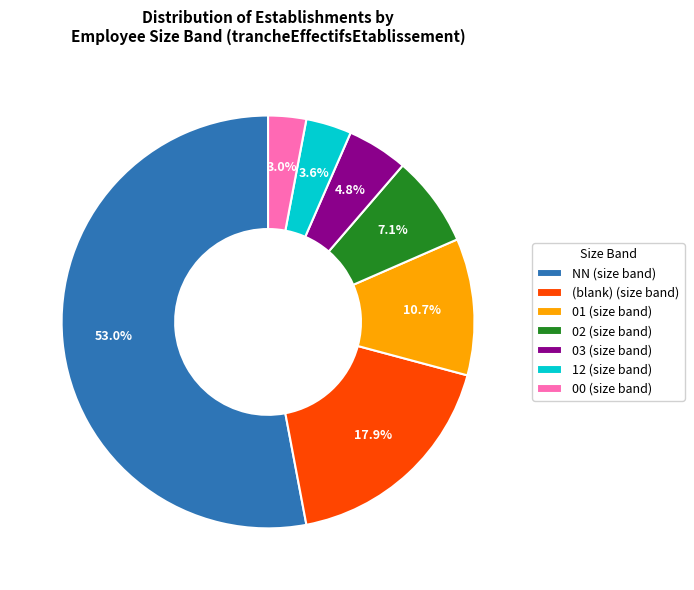

Count the number of slices in the pie.

7